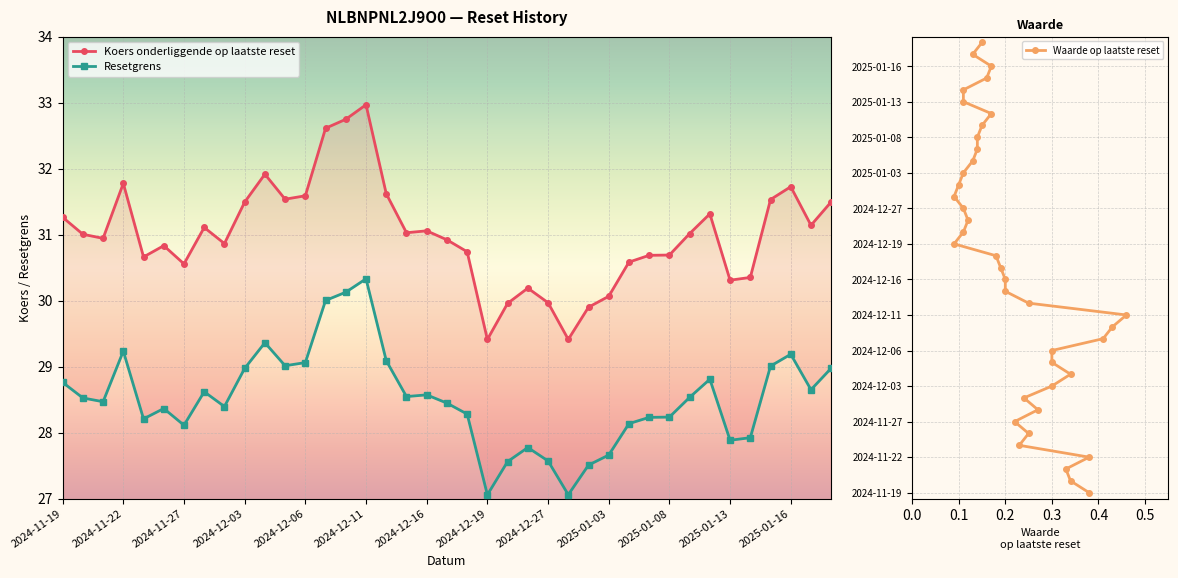

How many data points does each series have?

39